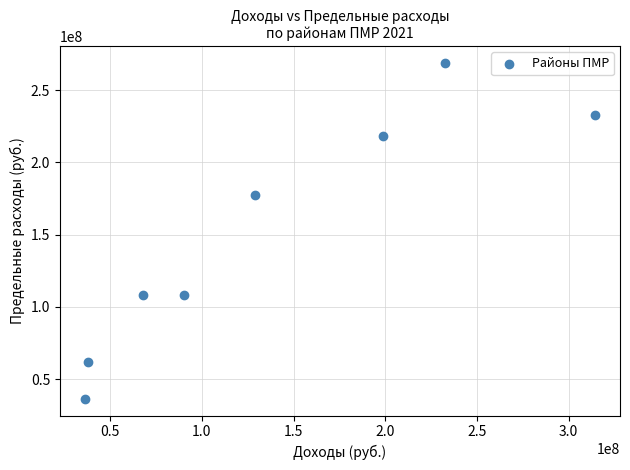

What is the range of X values (max minus min)?

277683182